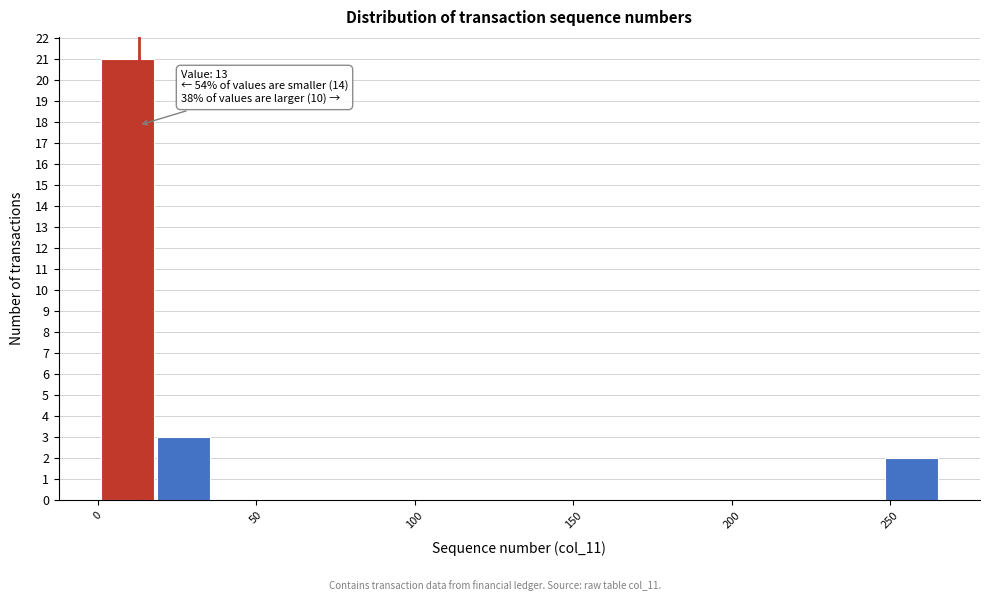

Read against the x-axis, roughly where is the centre of the tallest bar?

10